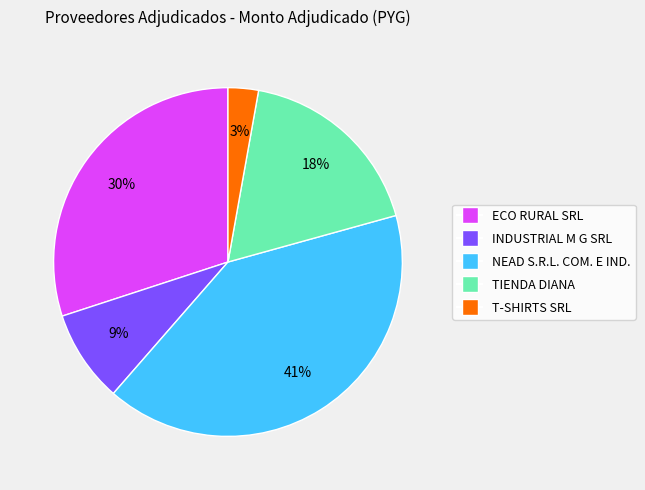

How many slices are in this pie chart?

5